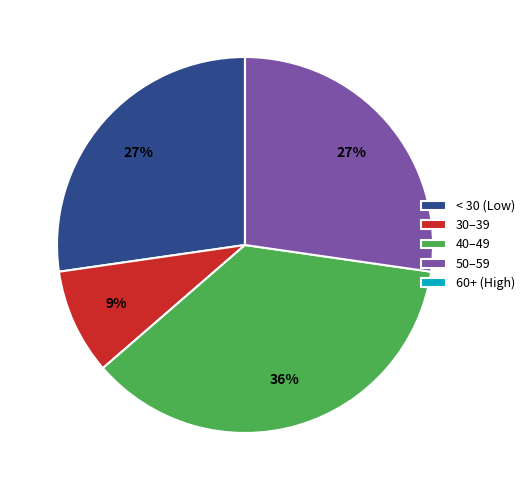

Approximately how many times larger is the value at 50–59 compared to 40–49?

0.8